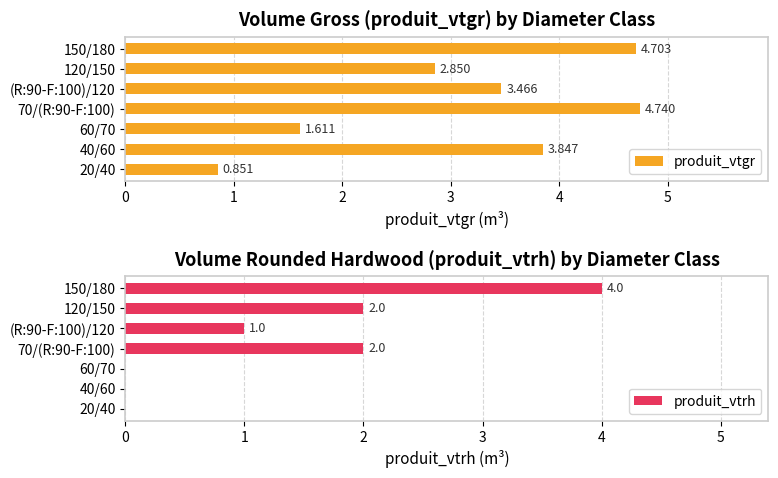

Count the number of data series in this chart.

2